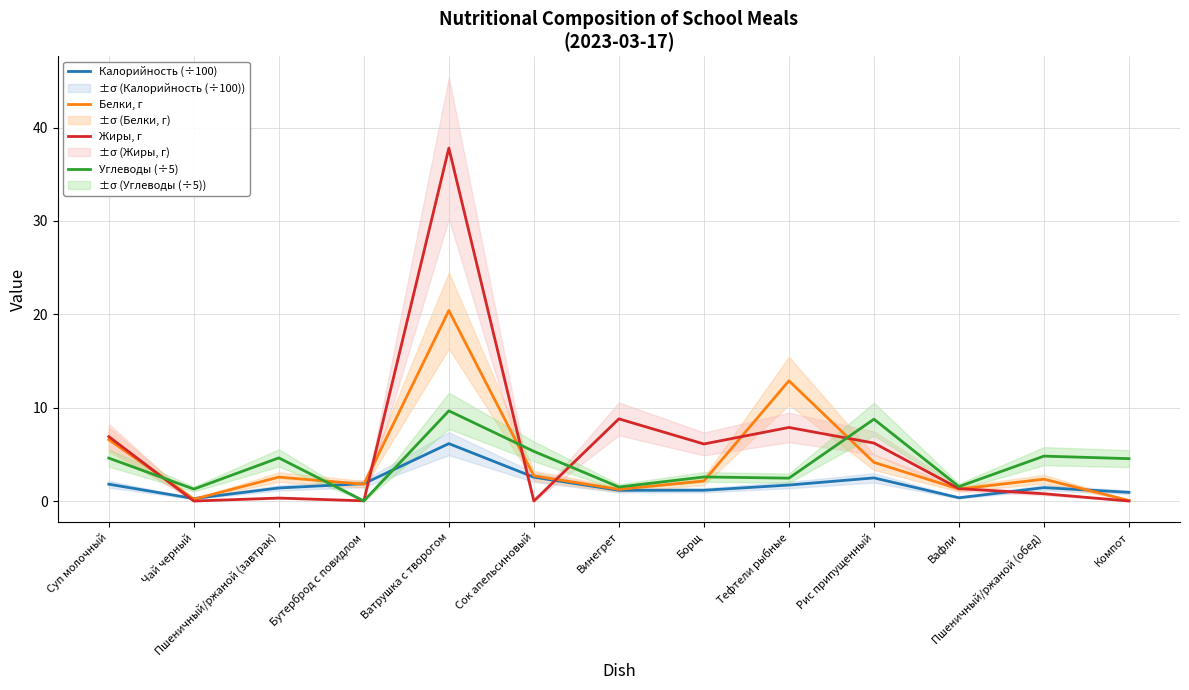

At which category is the sum across all series the highest?

Ватрушка с творогом